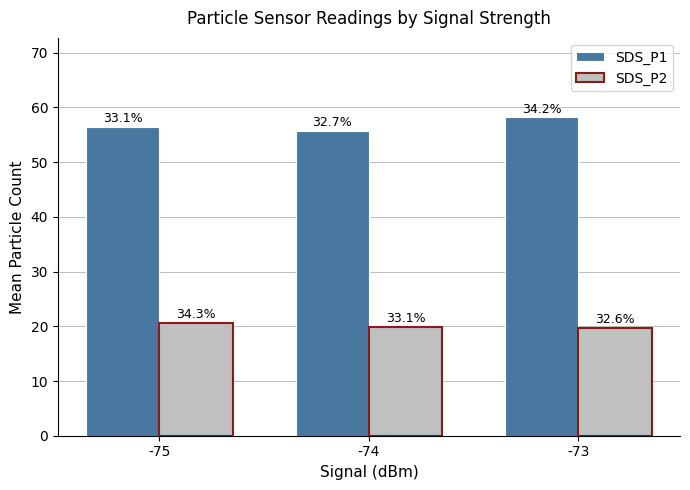

The SDS_P1 series shows 55.7 at -74. True or false?

True